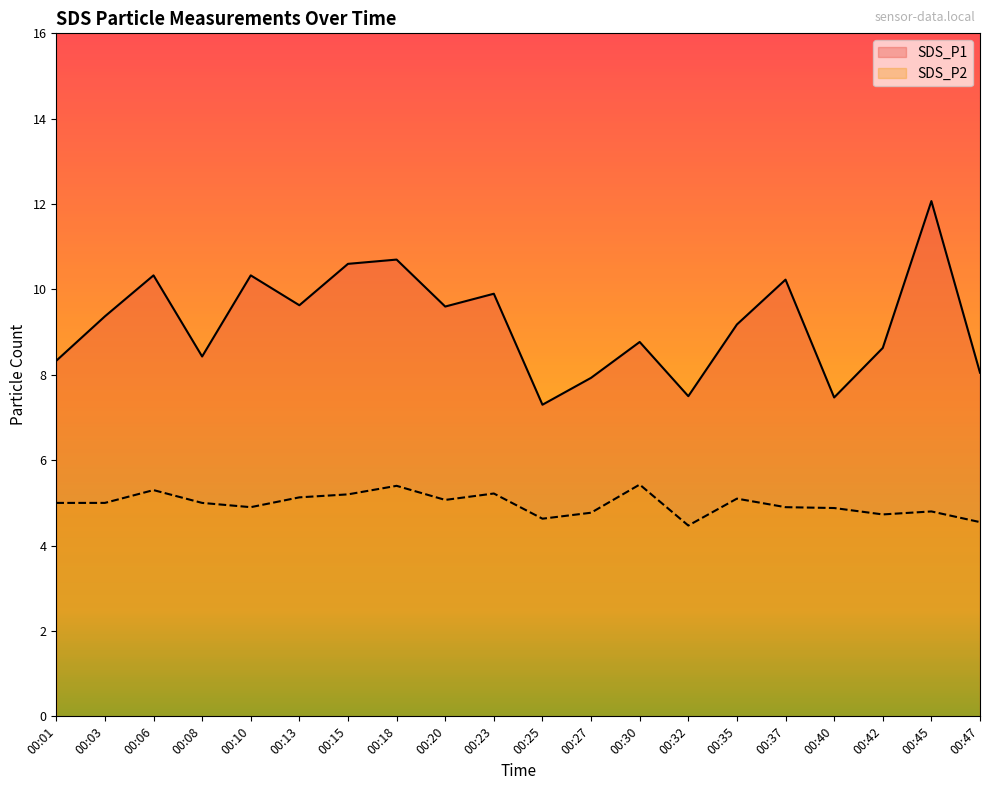

Between 00:30 and 00:45, which series saw the biggest shift?

SDS_P1